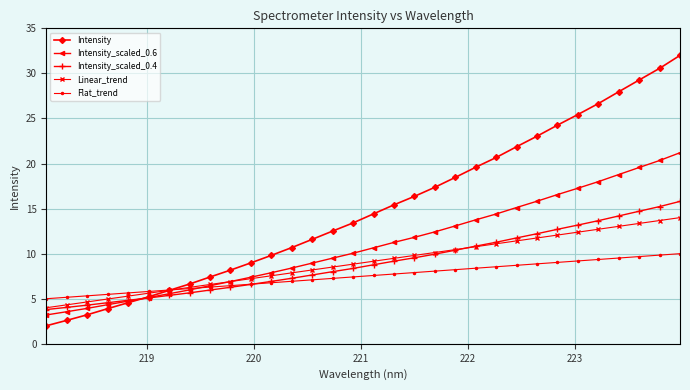

Which series has the largest range (max minus min)?

Intensity